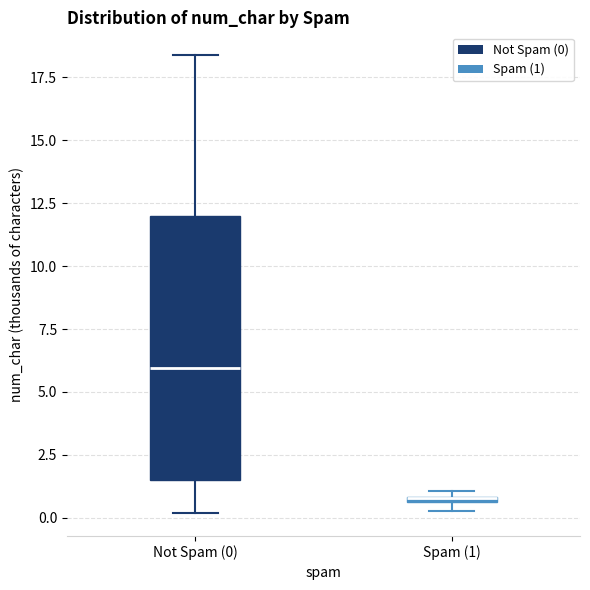

Comparing the boxes themselves (not the whiskers), which one is the tallest?

Not Spam (0)